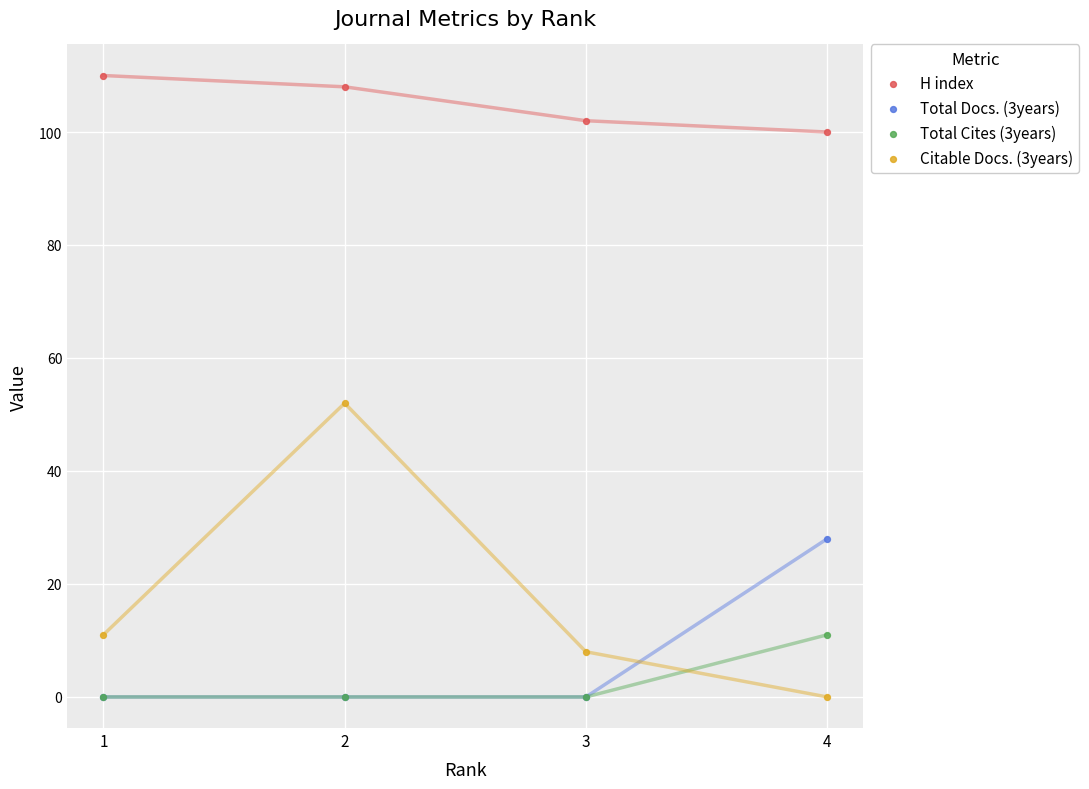

Which series has the largest Y range (max minus min)?

Citable Docs. (3years)